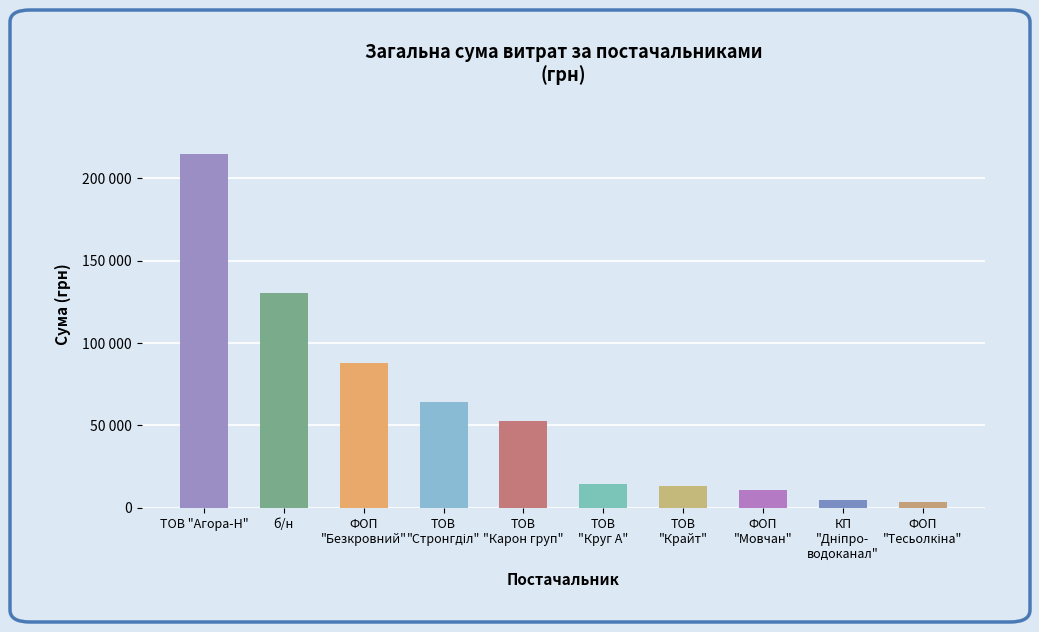

Which label corresponds to the largest value in the chart?

ТОВ "Агора-Н"